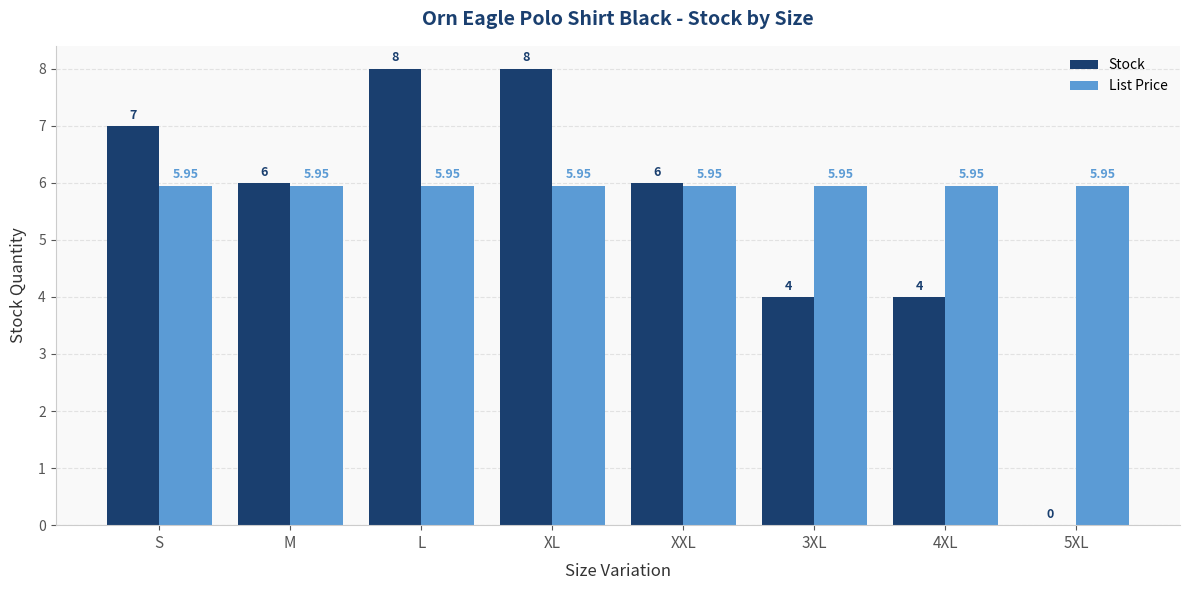

What is the total value across all series at 5XL?

6.0